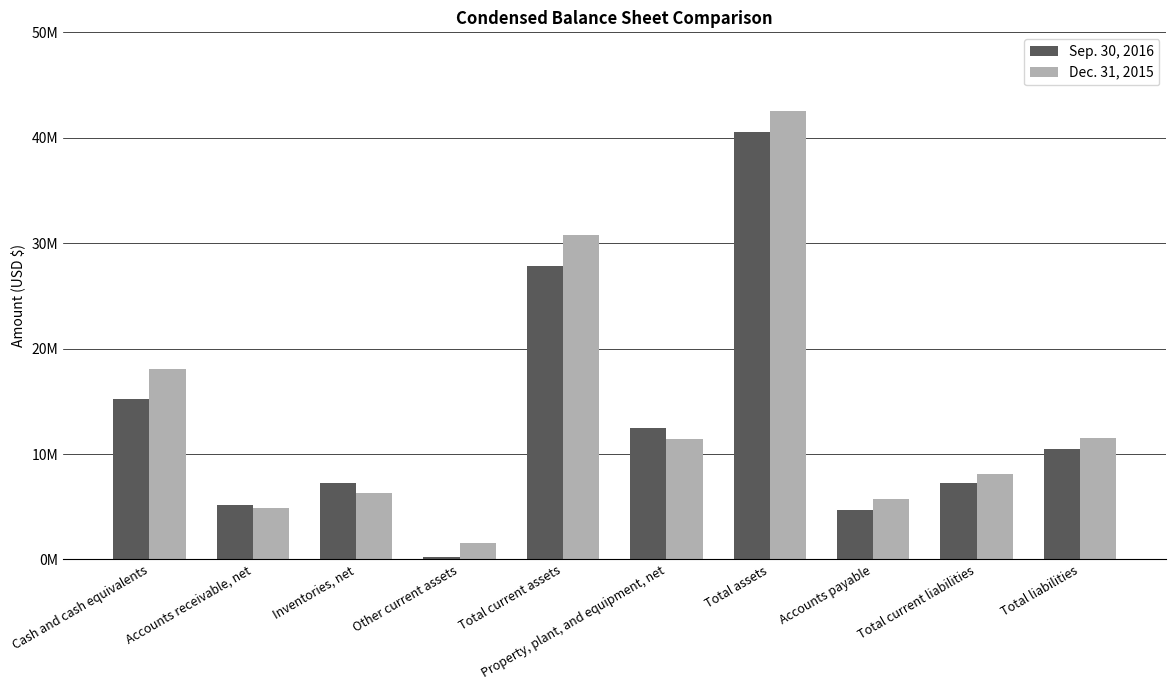

True or false: Dec. 31, 2015 has a value of 2079106 at Other current assets.

False